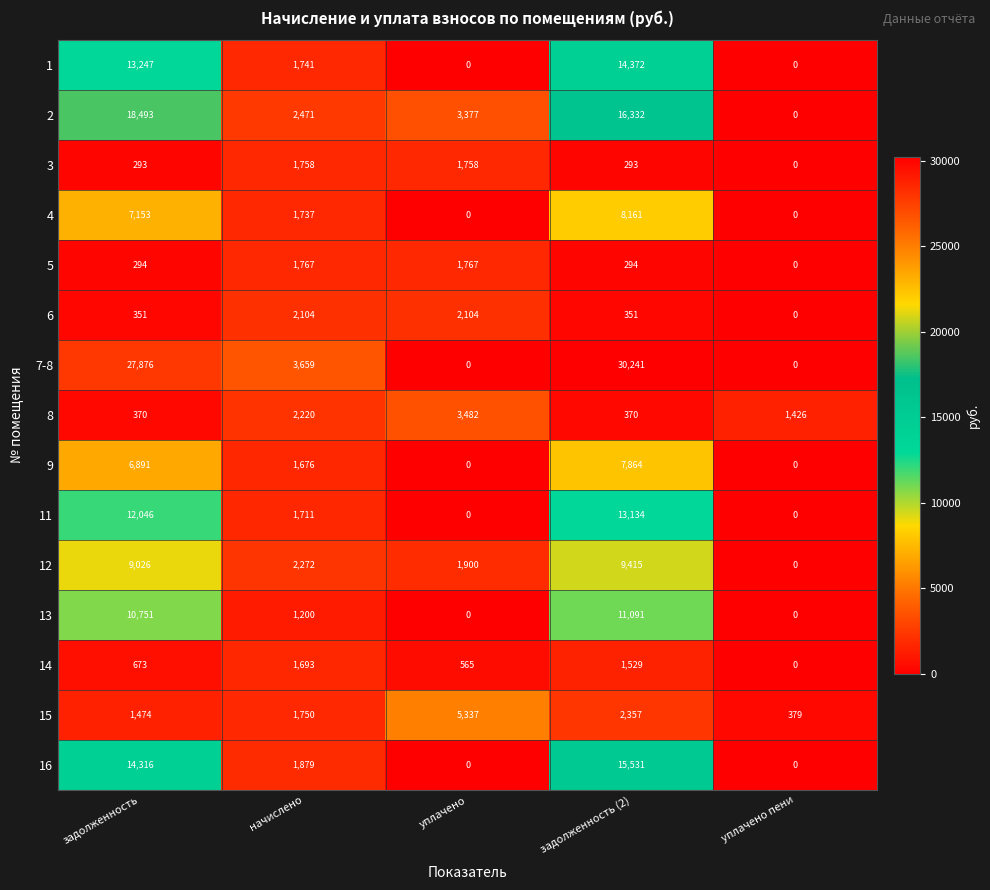

The value of 12 at задолженность (2) is 16403. True or false?

False